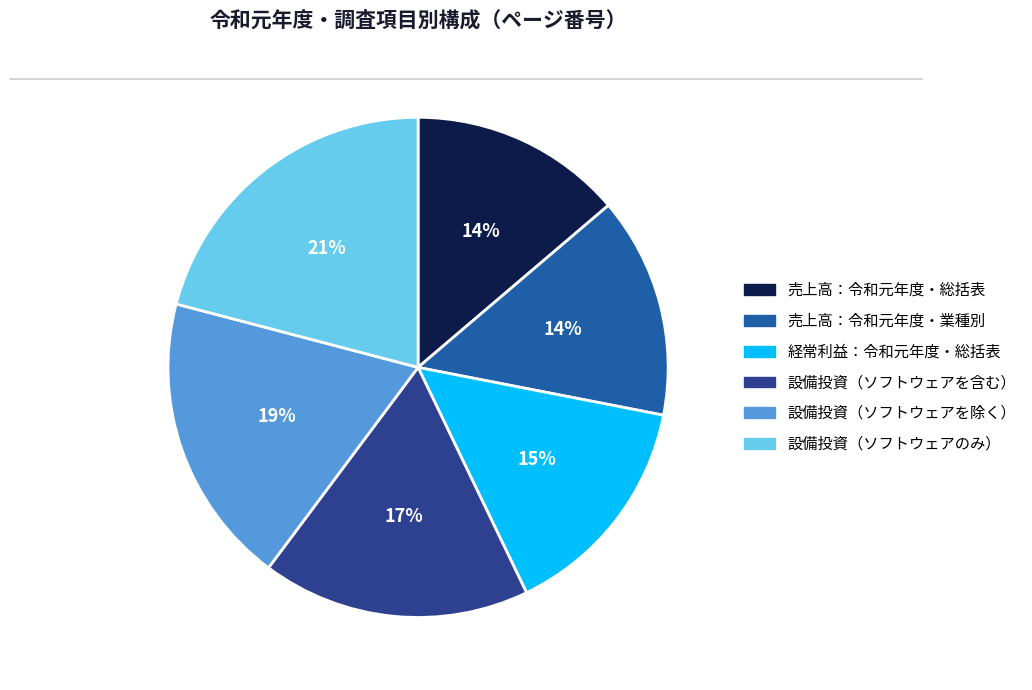

How many segments does this pie chart have?

6